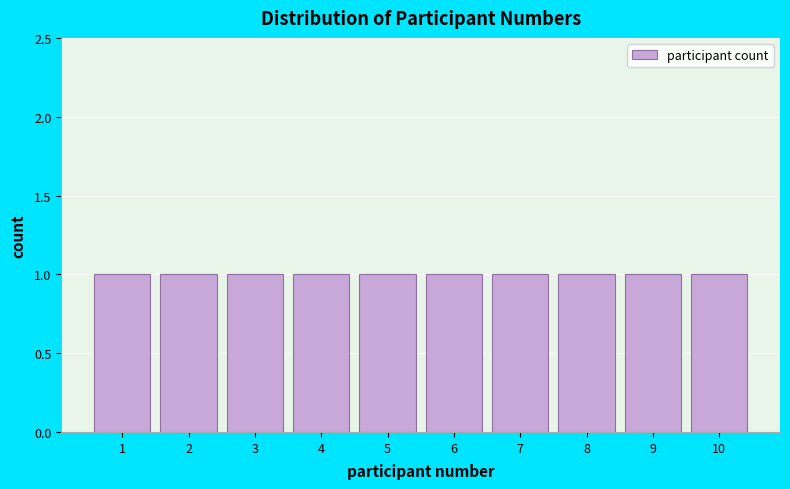

Reading left to right, transcribe this chart: for each bar, give the range it covers on the x-axis and its height. The values are not printed on the chart, so give them approximately, as read against the axis.

0.5 to 1.5: 1
1.5 to 2.5: 1
2.5 to 3.5: 1
3.5 to 4.5: 1
4.5 to 5.5: 1
5.5 to 6.5: 1
6.5 to 7.5: 1
7.5 to 8.5: 1
8.5 to 9.5: 1
9.5 to 10.5: 1